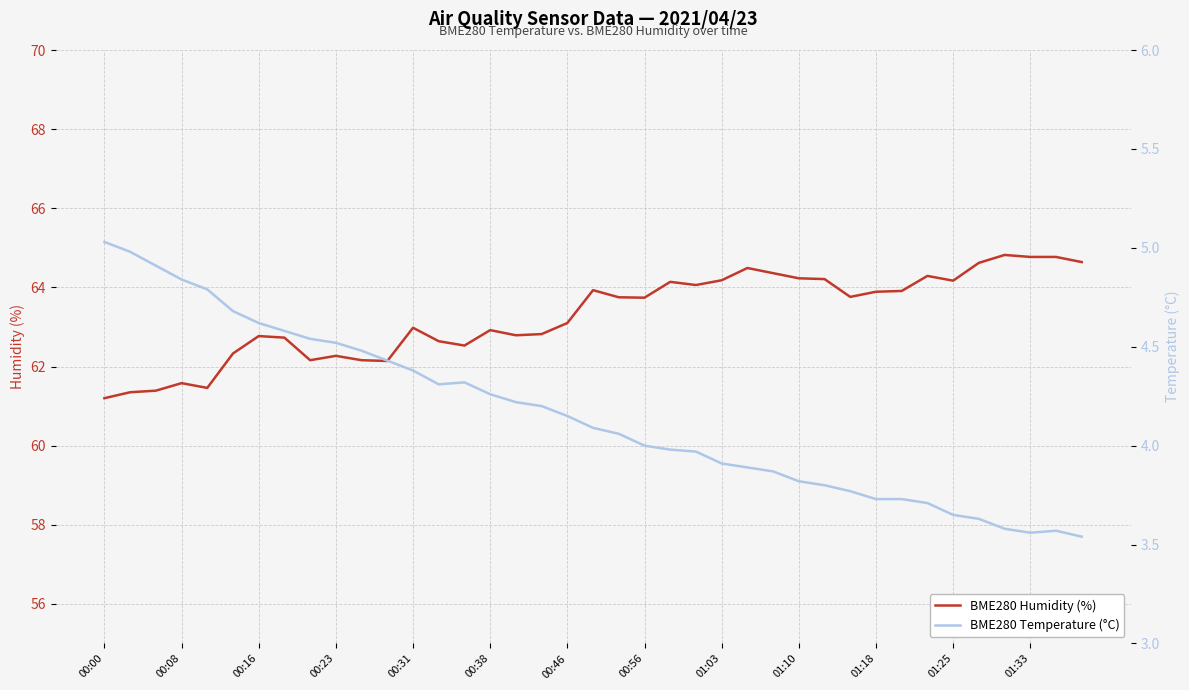

What is the lowest value of the BME280 Humidity (%) series?

61.2